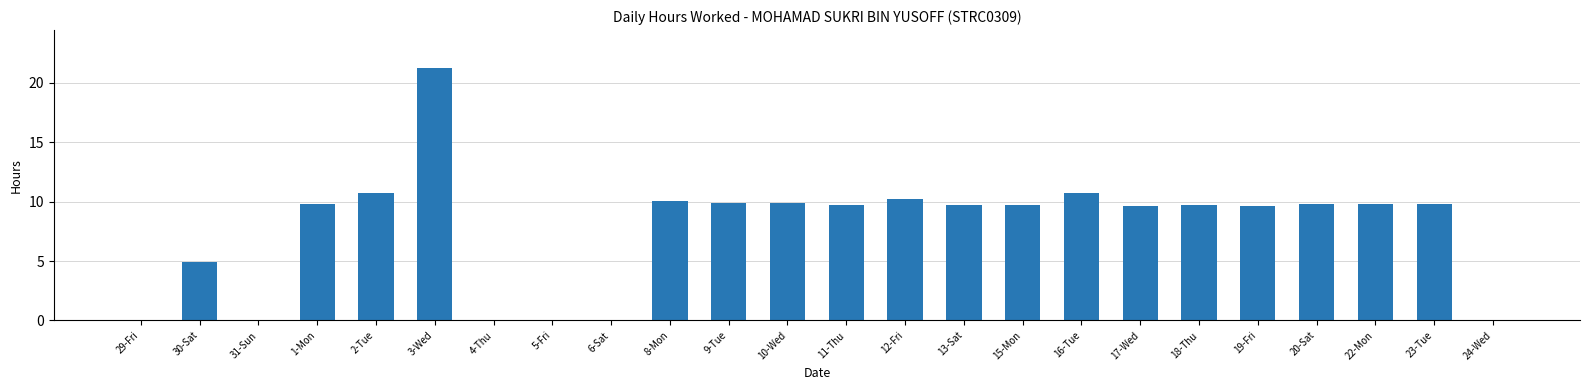

Where does the data first go above 9?

1-Mon